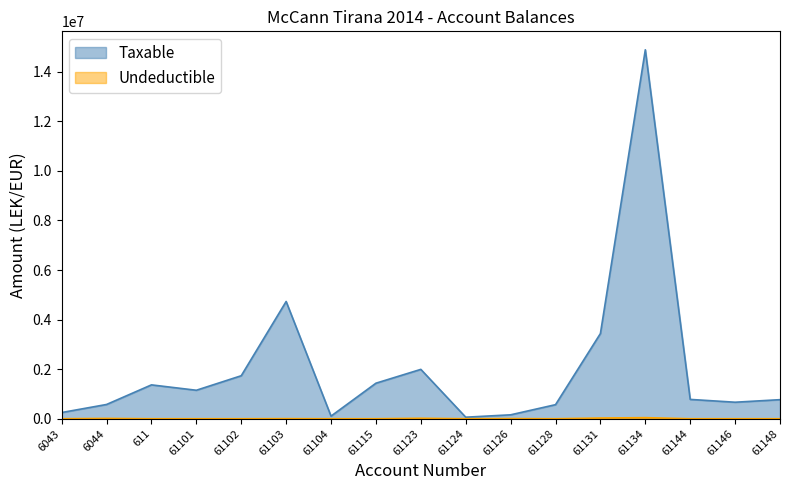

Is it true that Undeductible equals 27197.4 at 61124?

False